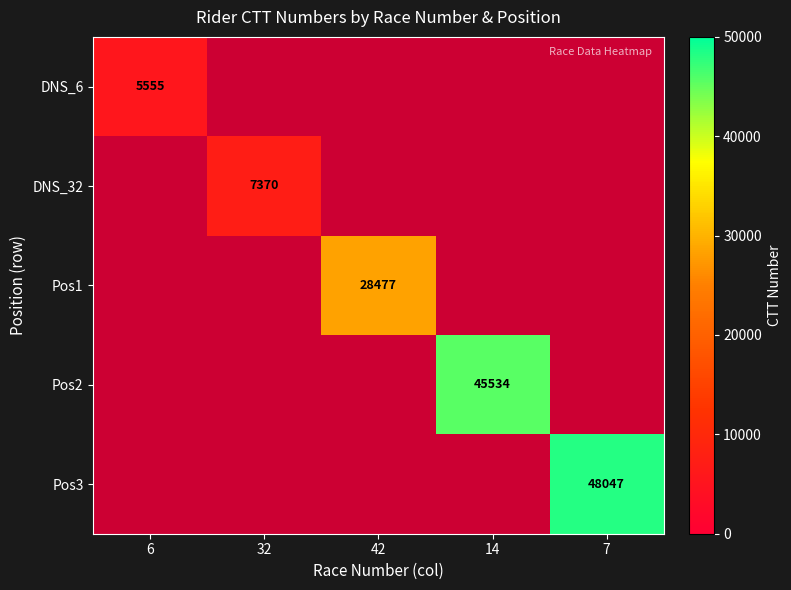

Is it true that DNS_32 equals 7370 at 32?

True